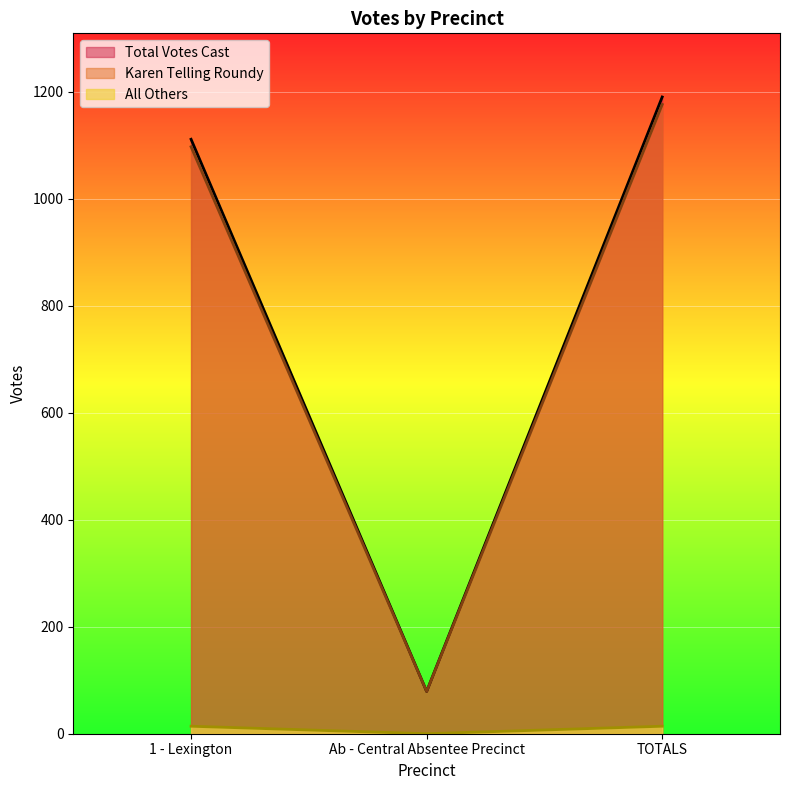

How many data points are above 1111?

1